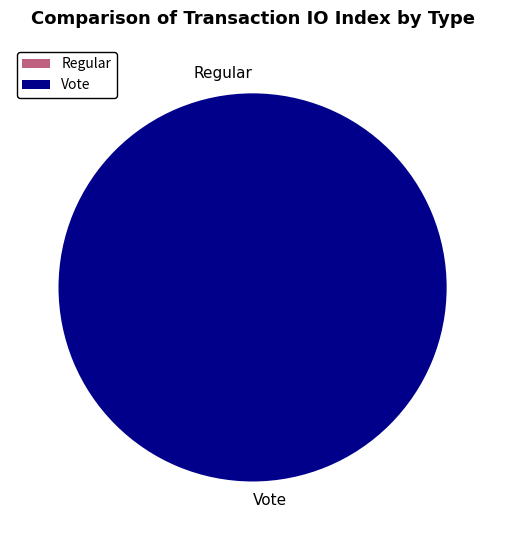

True or false: Regular accounts for 9% of the total.

False